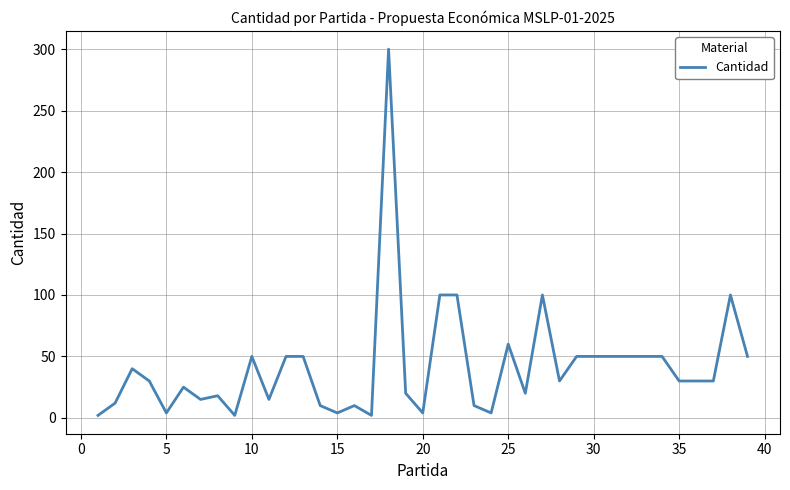

What is the greatest value displayed?

300